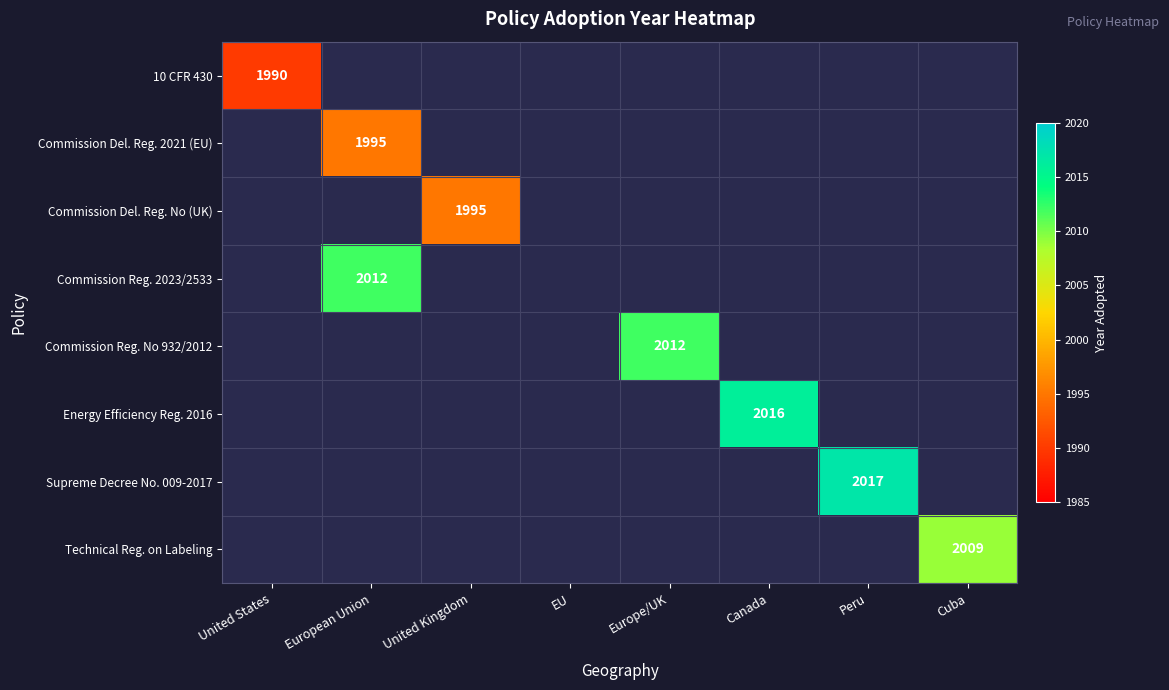

Which has a higher value, United States or Canada?

Canada